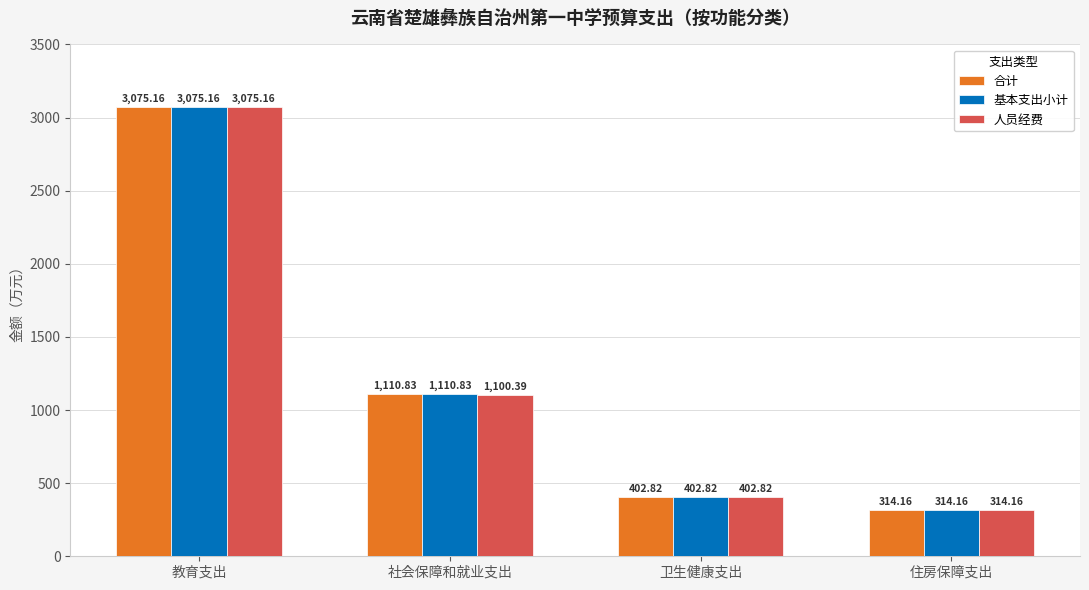

Which series changed the most between 教育支出 and 社会保障和就业支出?

人员经费